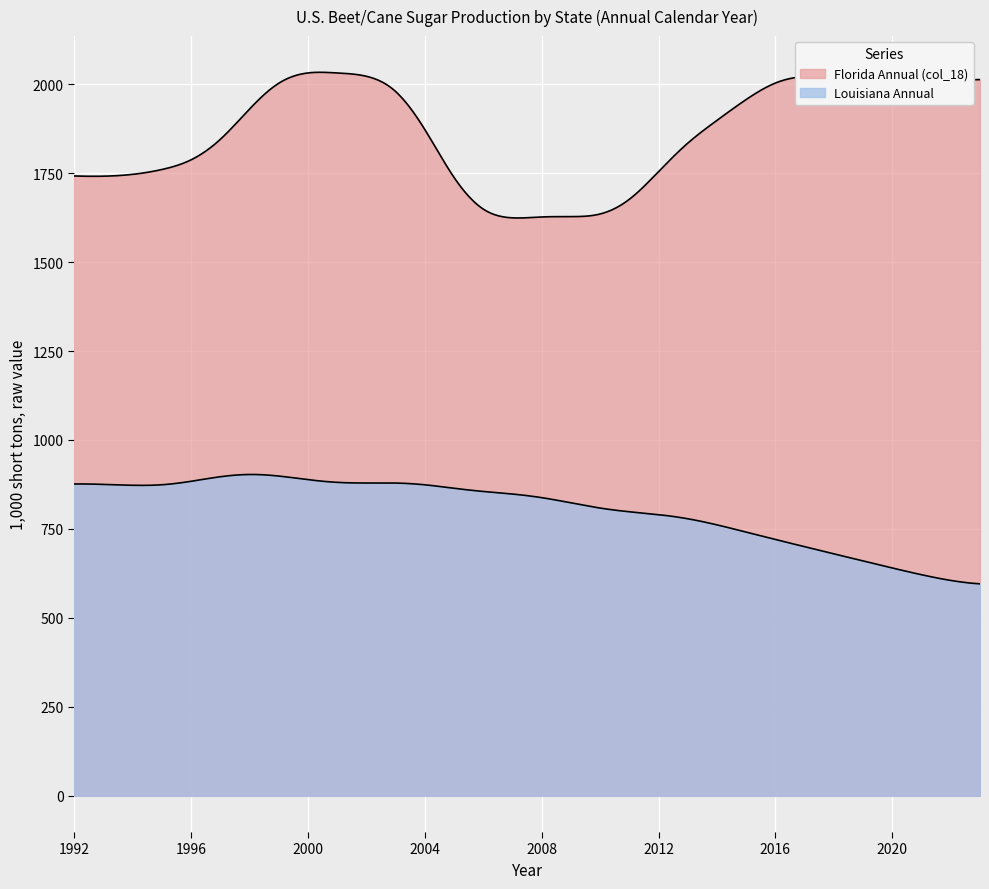

Does the chart display data point markers on the line(s)?

No